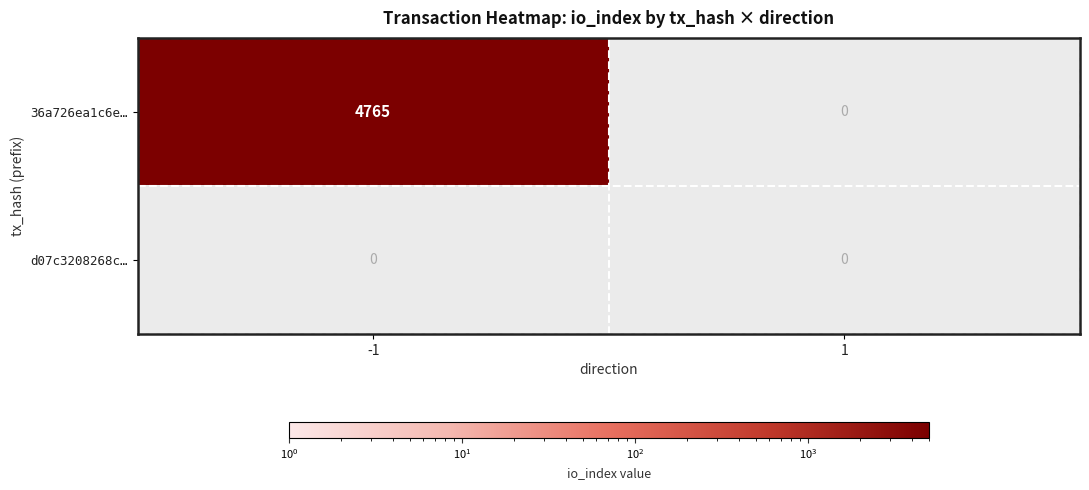

Between -1 and 1, which series saw the biggest shift?

36a726ea1c6e…